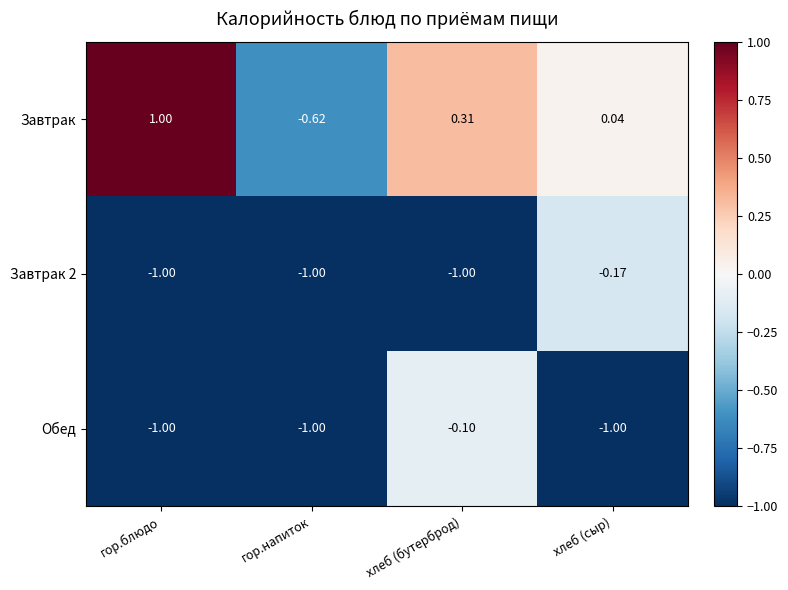

At which label does Завтрак reach its peak?

гор.блюдо